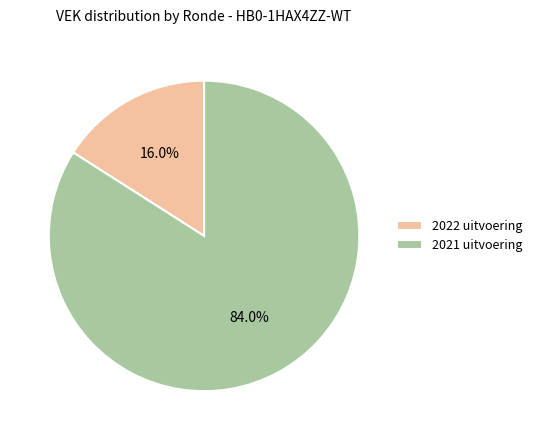

To the nearest percent, what portion does 2022 uitvoering represent?

16%